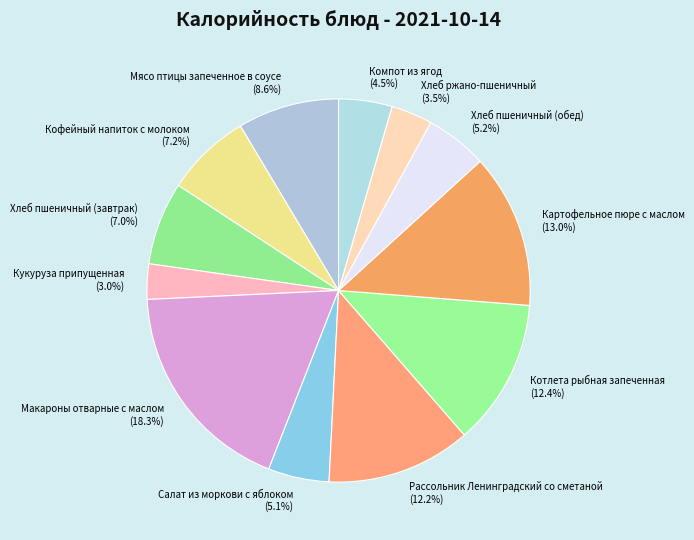

To the nearest percent, what portion does Кофейный напиток с молоком represent?

7%